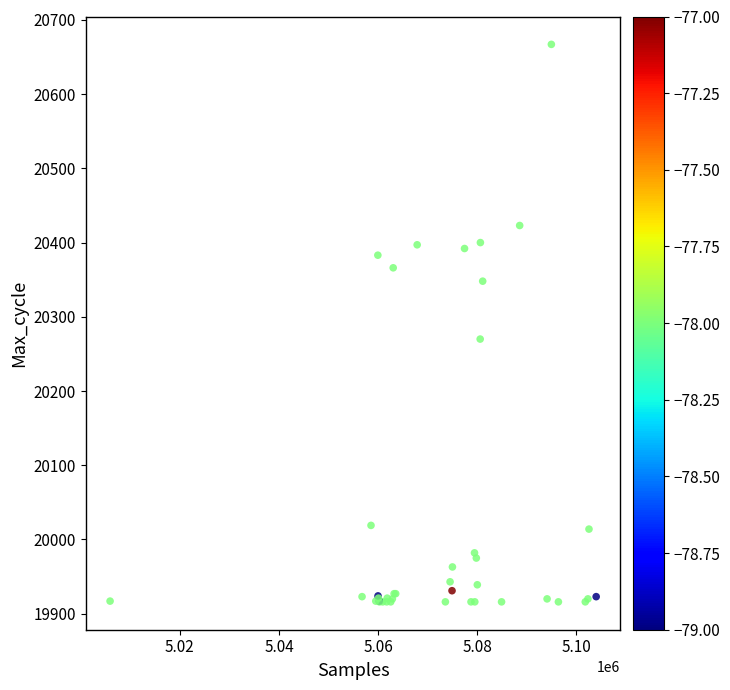

What Y value in the scatter plot is closest to 20291?

20270